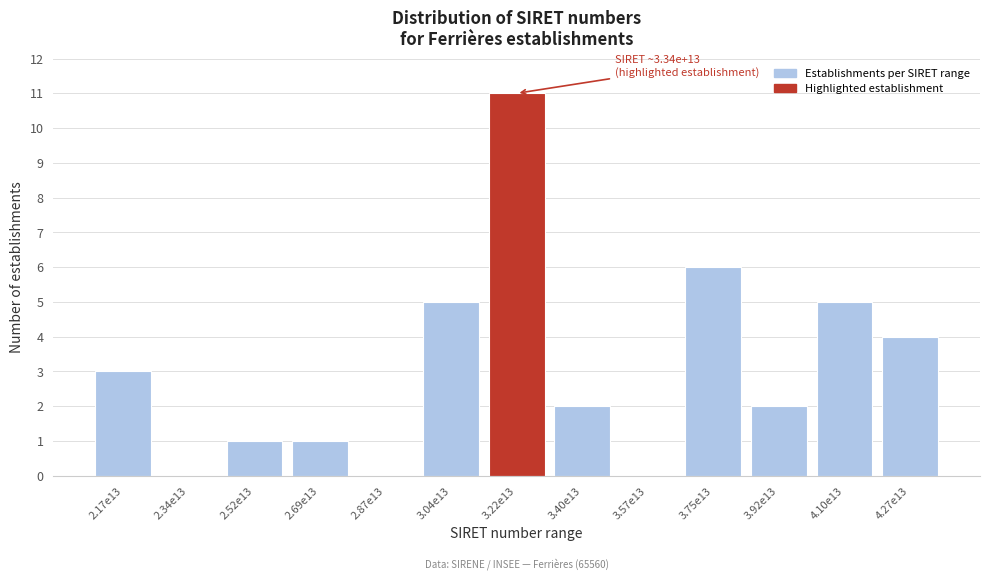

Reading left to right, list all the values displayed in this chart.

2.17e13=3	2.34e13=0	2.52e13=1	2.69e13=1	2.87e13=0	3.04e13=5	3.22e13=11	3.40e13=2	3.57e13=0	3.75e13=6	3.92e13=2	4.10e13=5	4.27e13=4